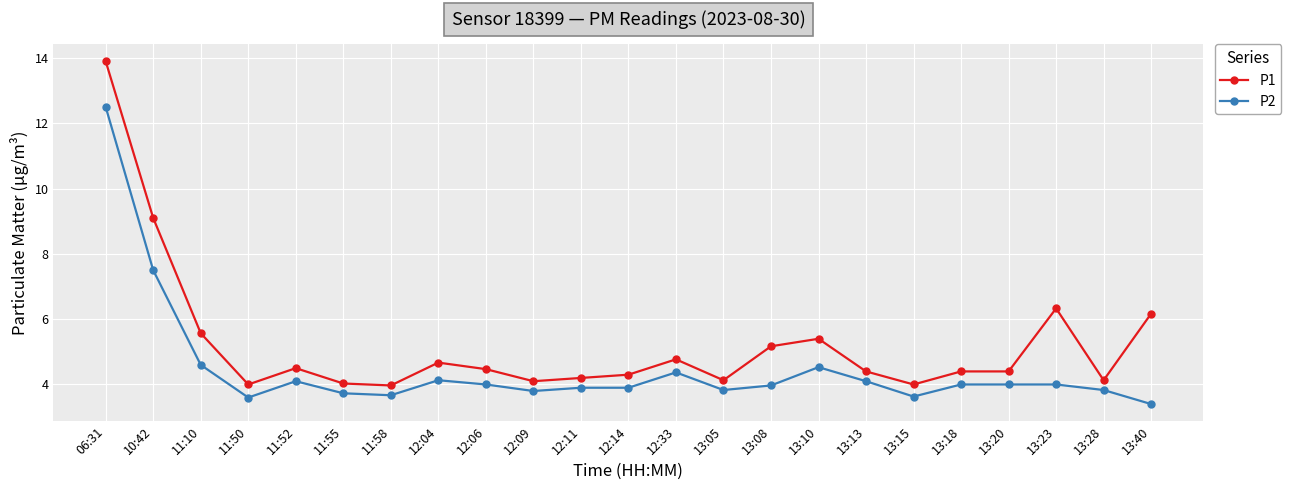

At which label does P2 reach its minimum?

13:40